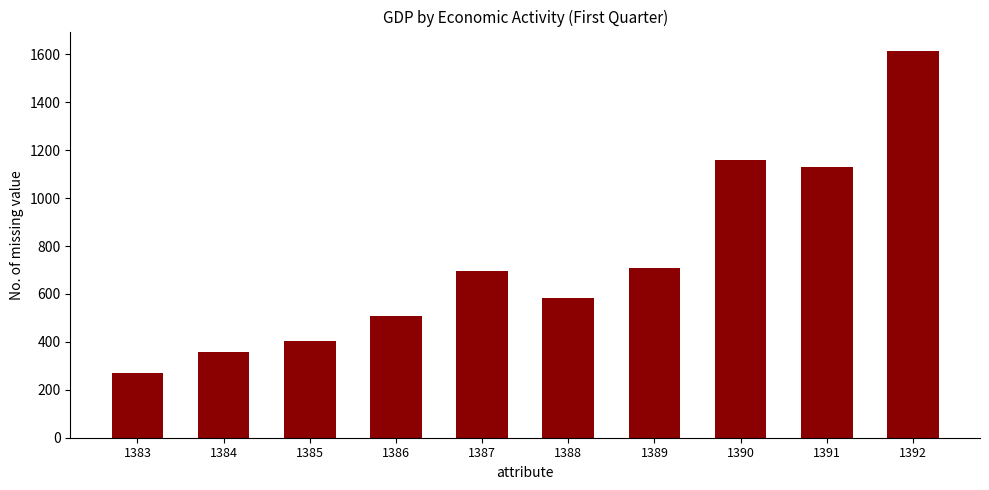

Reading left to right, list all the values displayed in this chart.

1383=269.8	1384=357.3	1385=403.5	1386=508.9	1387=696.5	1388=582.6	1389=708.7	1390=1160.7	1391=1130.2	1392=1614.7